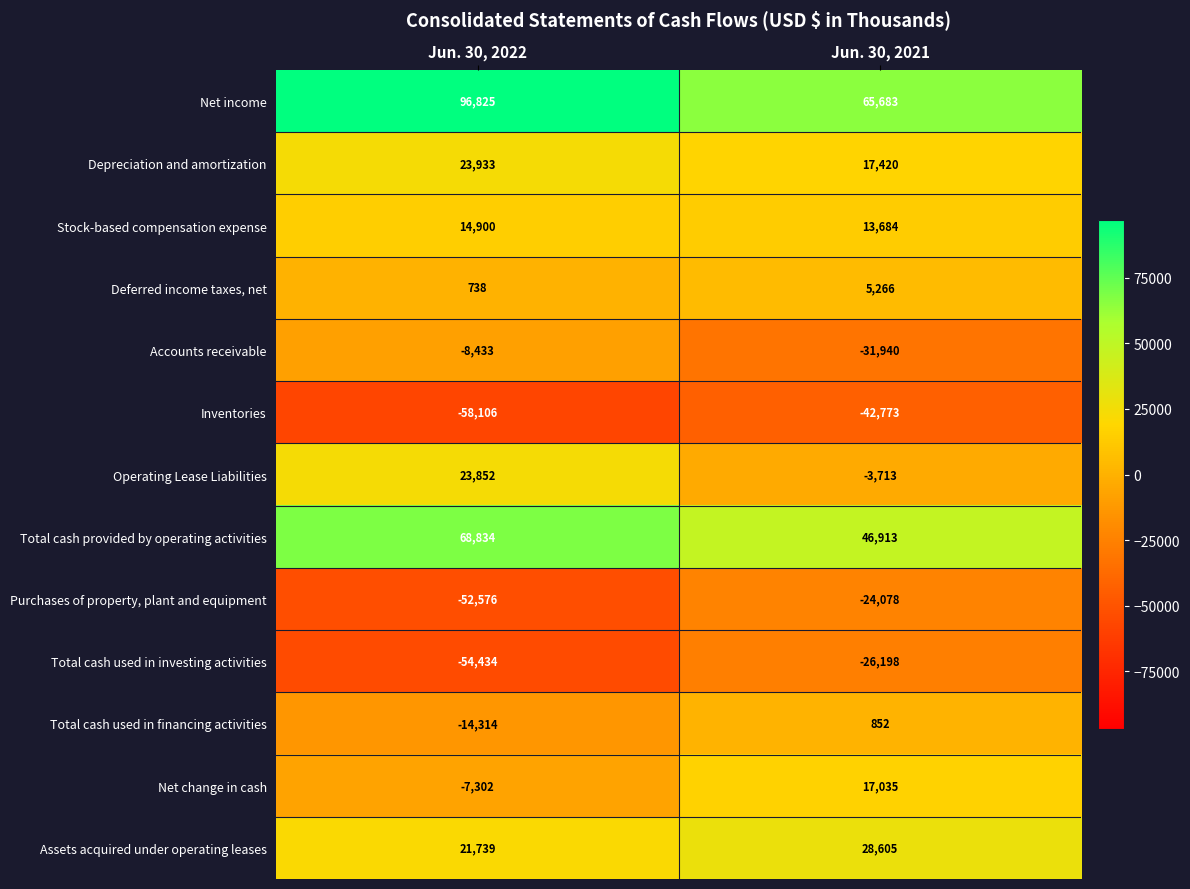

What is the spread (max minus min) of values at Jun. 30, 2021?

108456